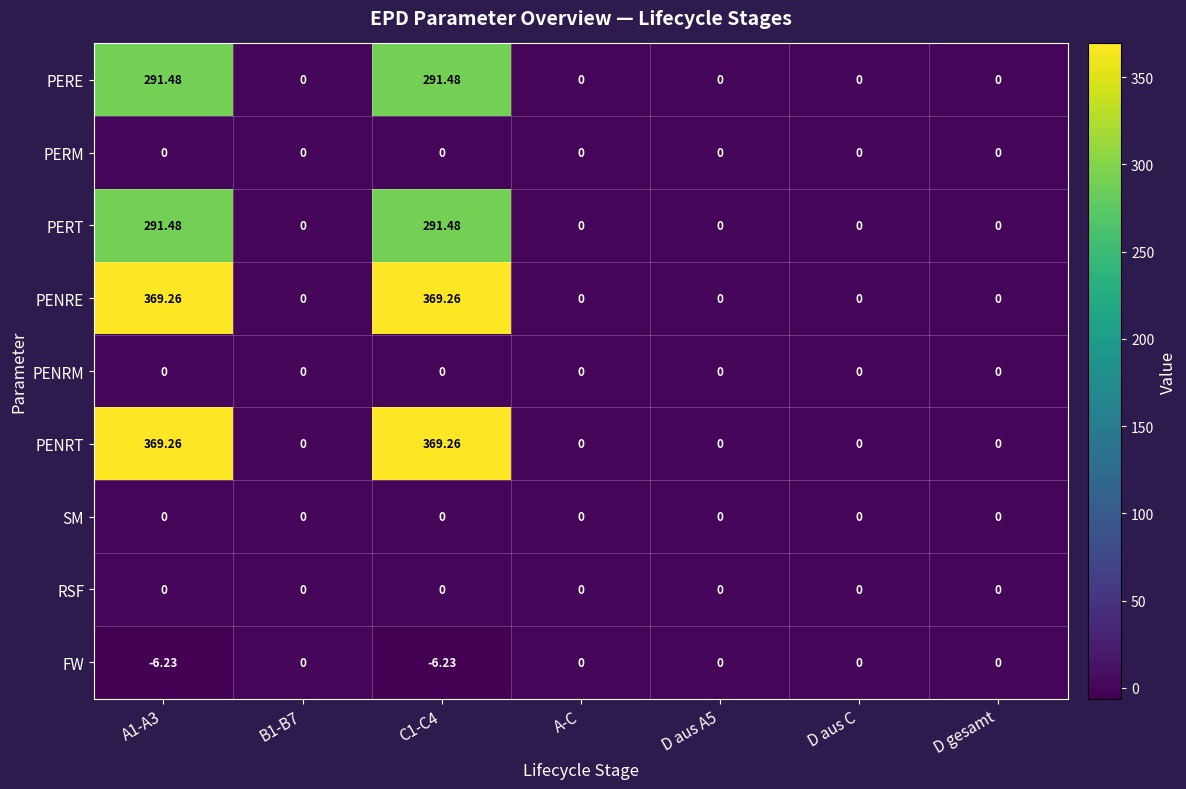

Rank the series at A1-A3 from lowest to highest value.

FW, PERM, PENRM, SM, RSF, PERE, PERT, PENRE, PENRT